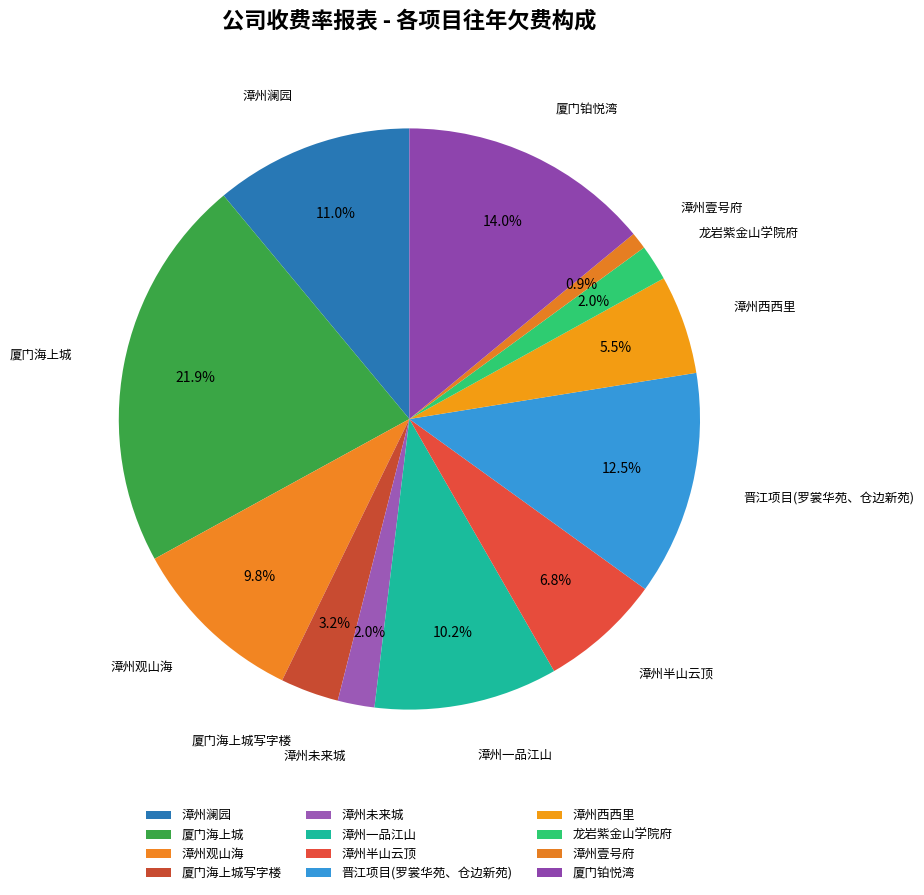

What portion of the pie excludes 漳州未来城?

98.0%